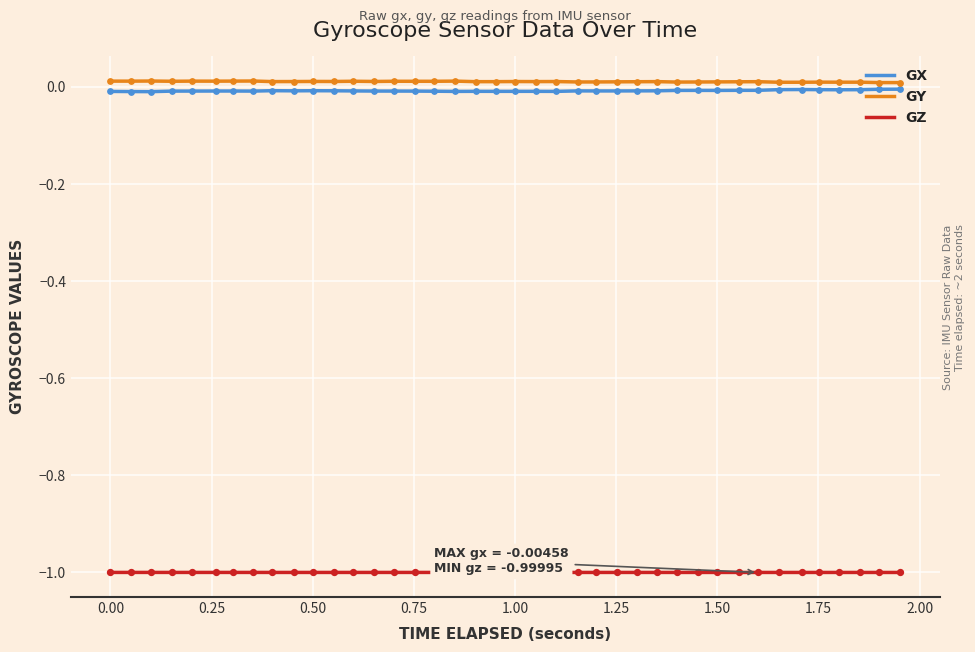

What is the minimum value shown in the chart?

-1.0